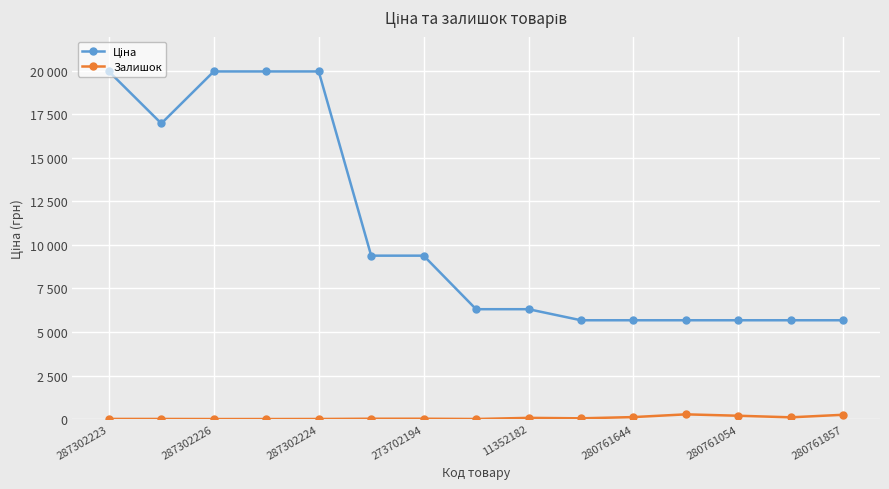

Is this an area chart (filled region under the line)?

No